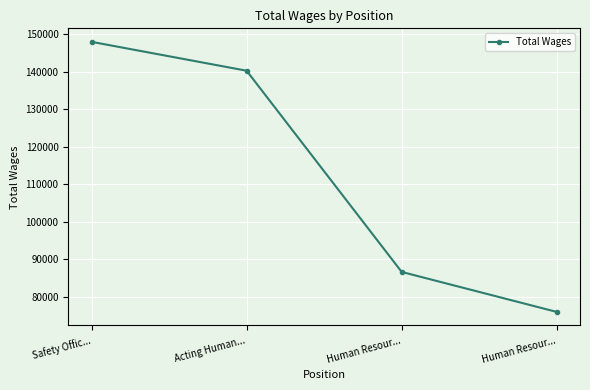

What is the smallest value displayed?

75944